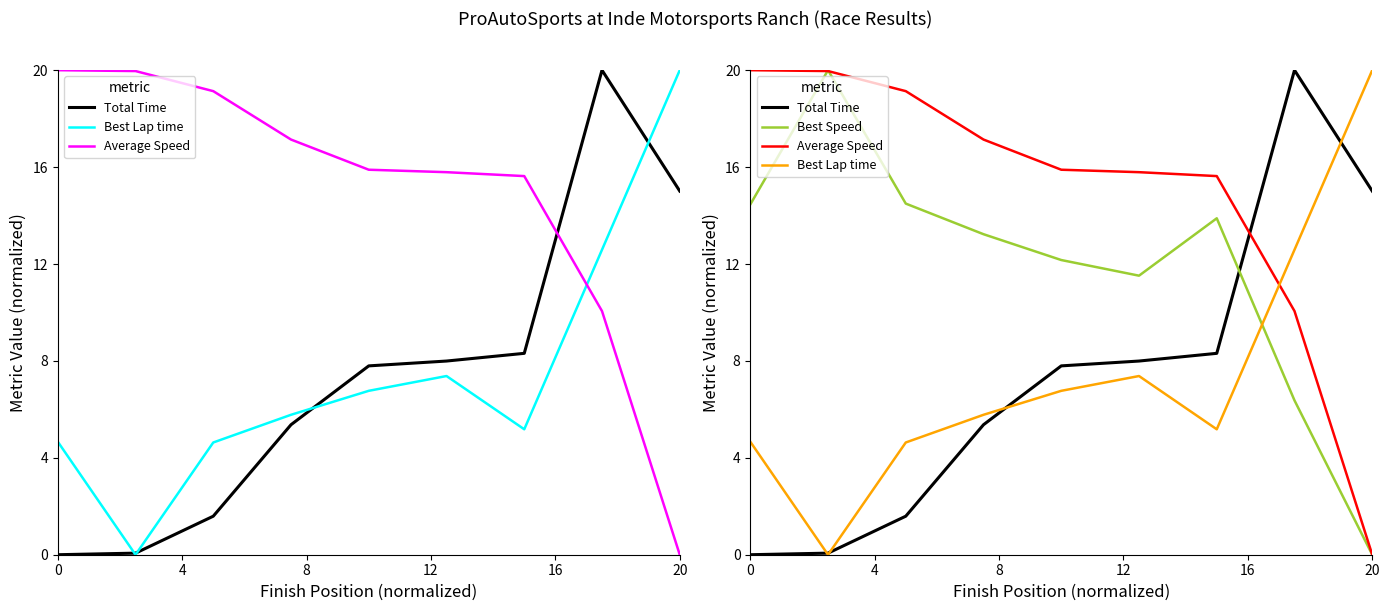

Which series has the largest range (max minus min)?

Total Time